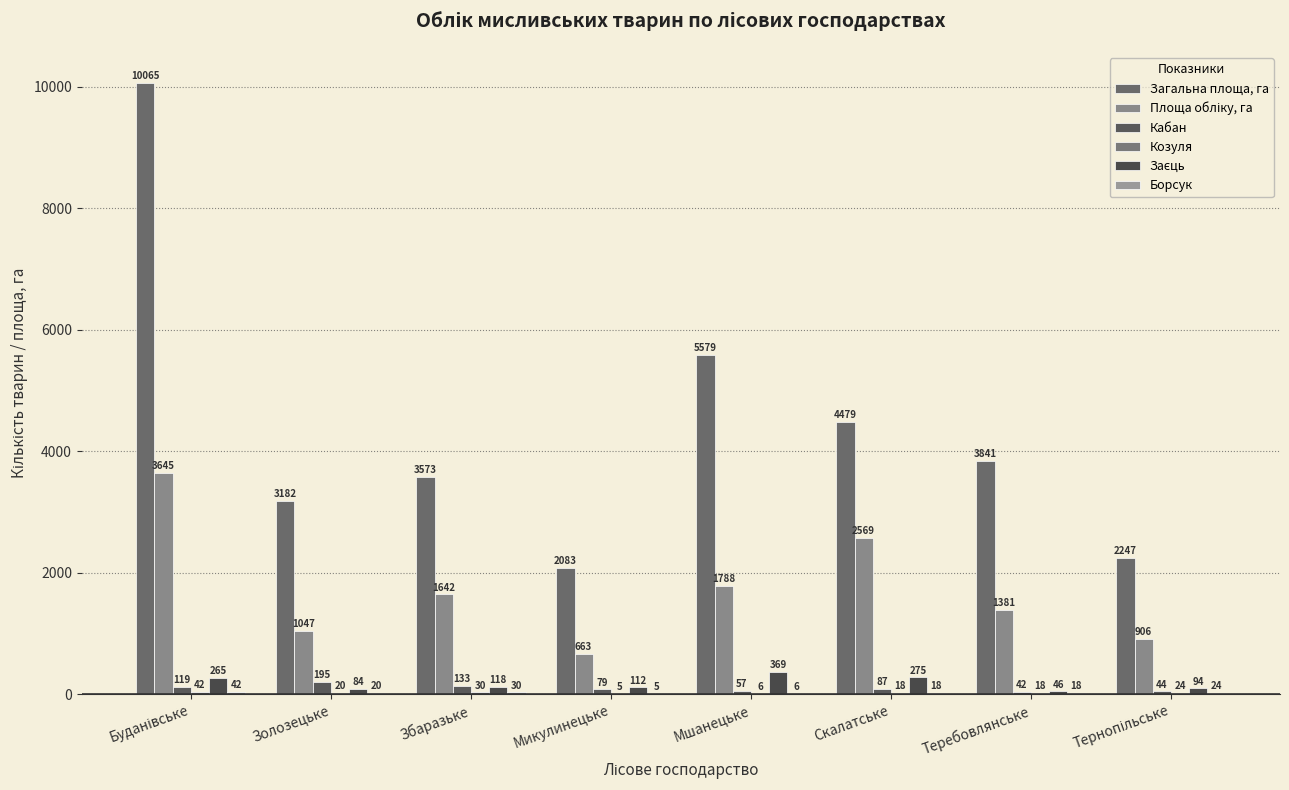

What is the sum of all Загальна площа, га values?

35049